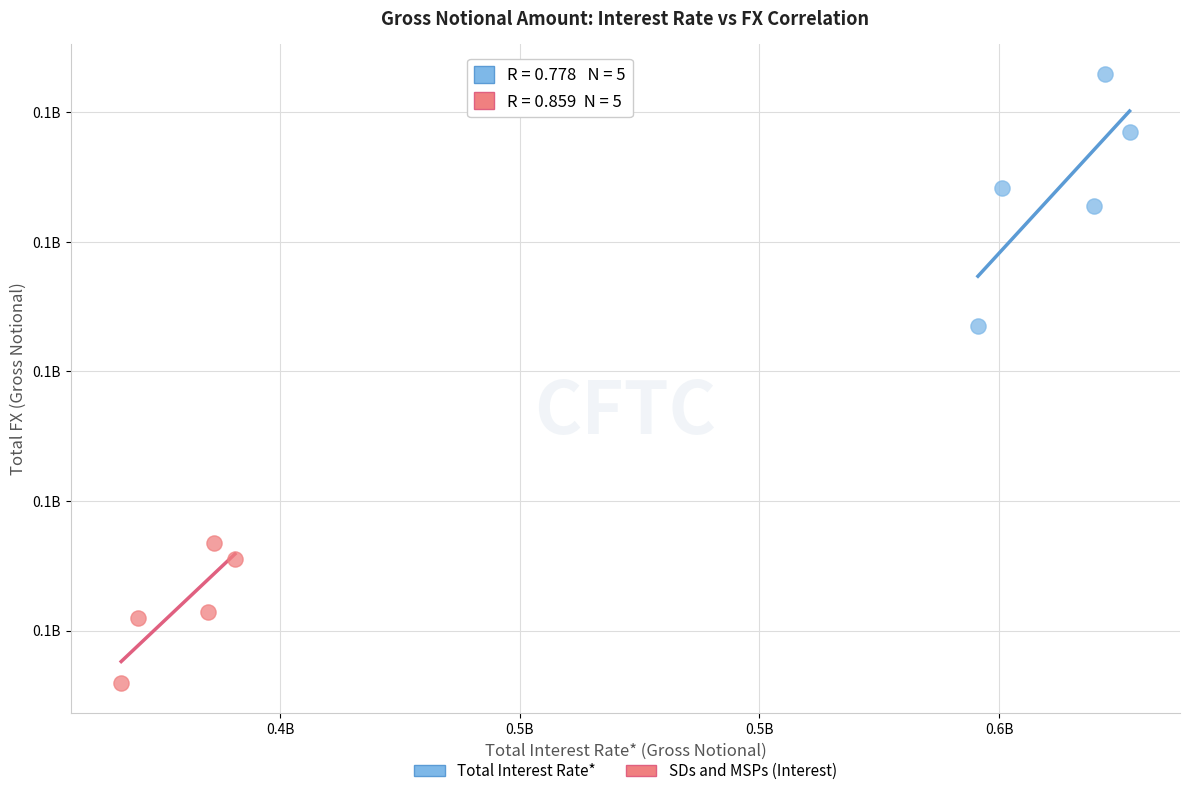

Which series has the largest Y range (max minus min)?

Total Interest Rate*